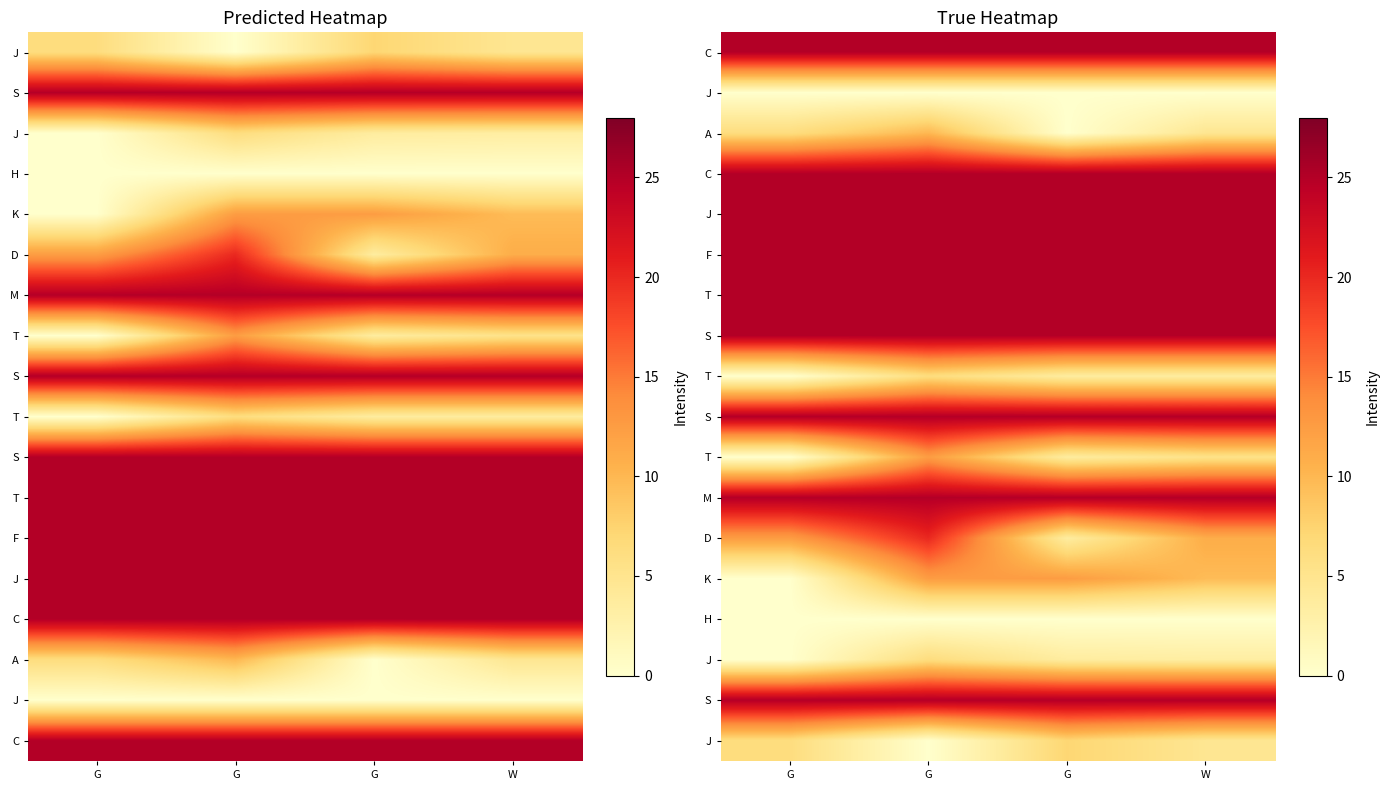

Which category has the highest value across all series?

G